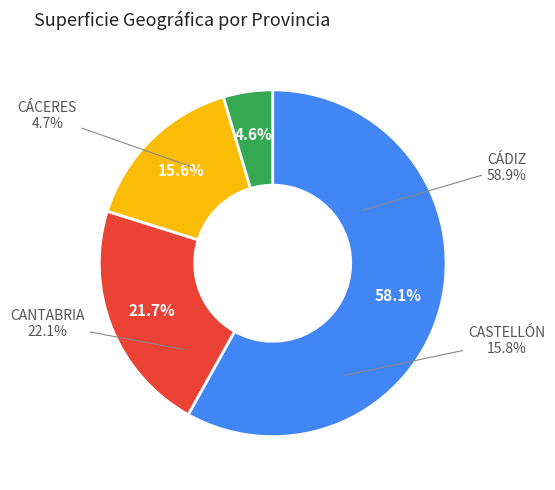

What portion of the pie excludes CASTELLÓN?

84.4%